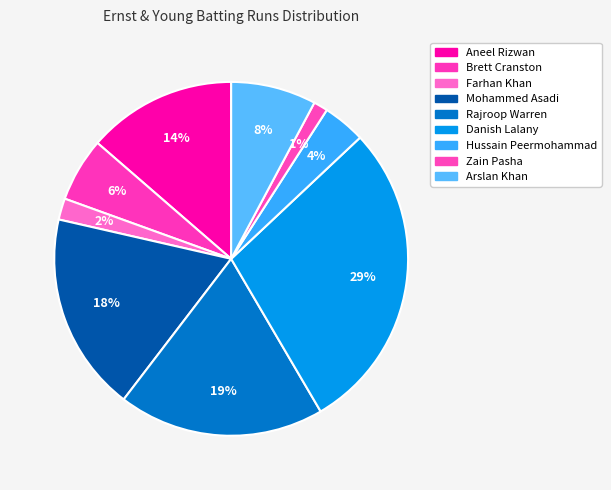

How many slices are in this pie chart?

9